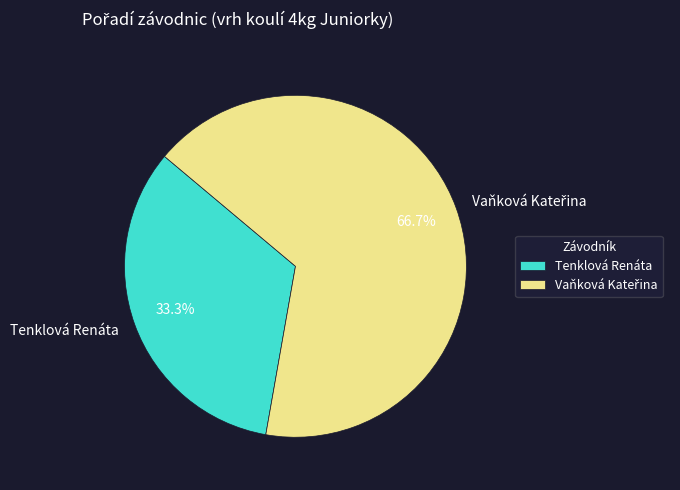

Count the number of slices in the pie.

2